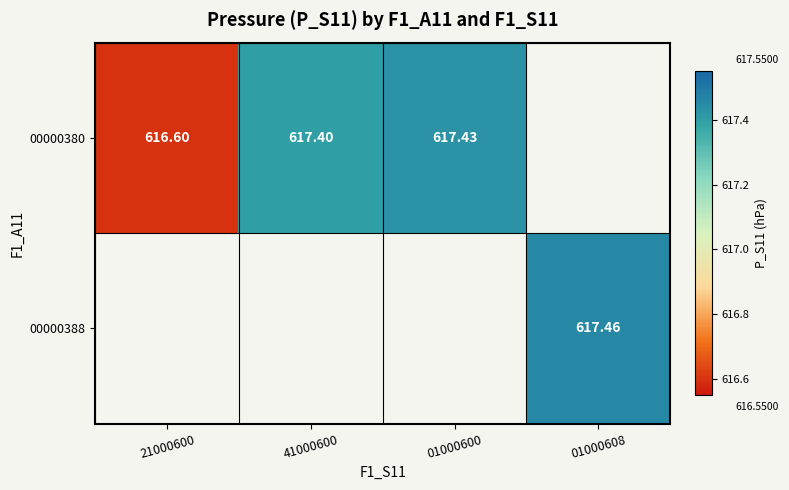

What is the greatest value displayed?

617.5